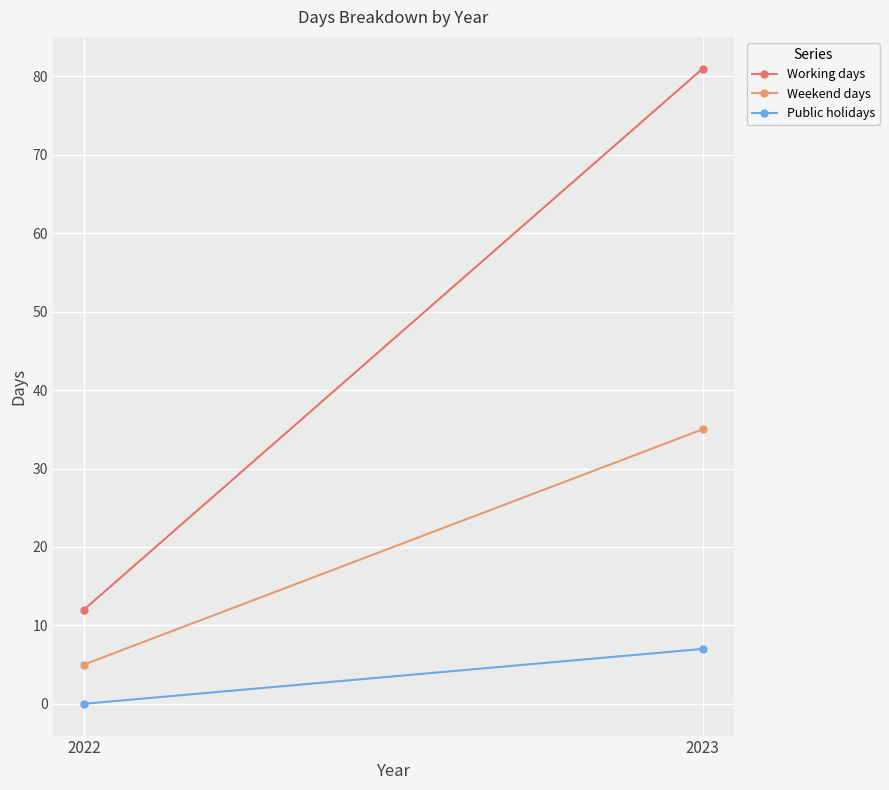

Which series changed the most between 2022 and 2023?

Working days